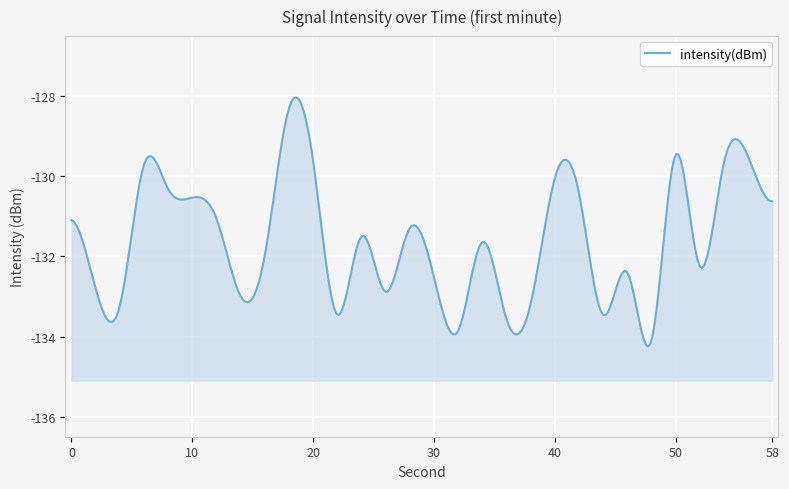

Reading left to right, what are all the values shown in this chart?

-131.1	-132.8	-133.2	-129.7	-130.3	-130.5	-131.1	-133.0	-132.0	-128.3	-129.6	-133.5	-131.5	-132.9	-131.3	-132.5	-133.9	-131.6	-133.6	-133.2	-130.1	-130.4	-133.5	-132.4	-134.1	-129.5	-132.2	-129.7	-129.5	-130.6